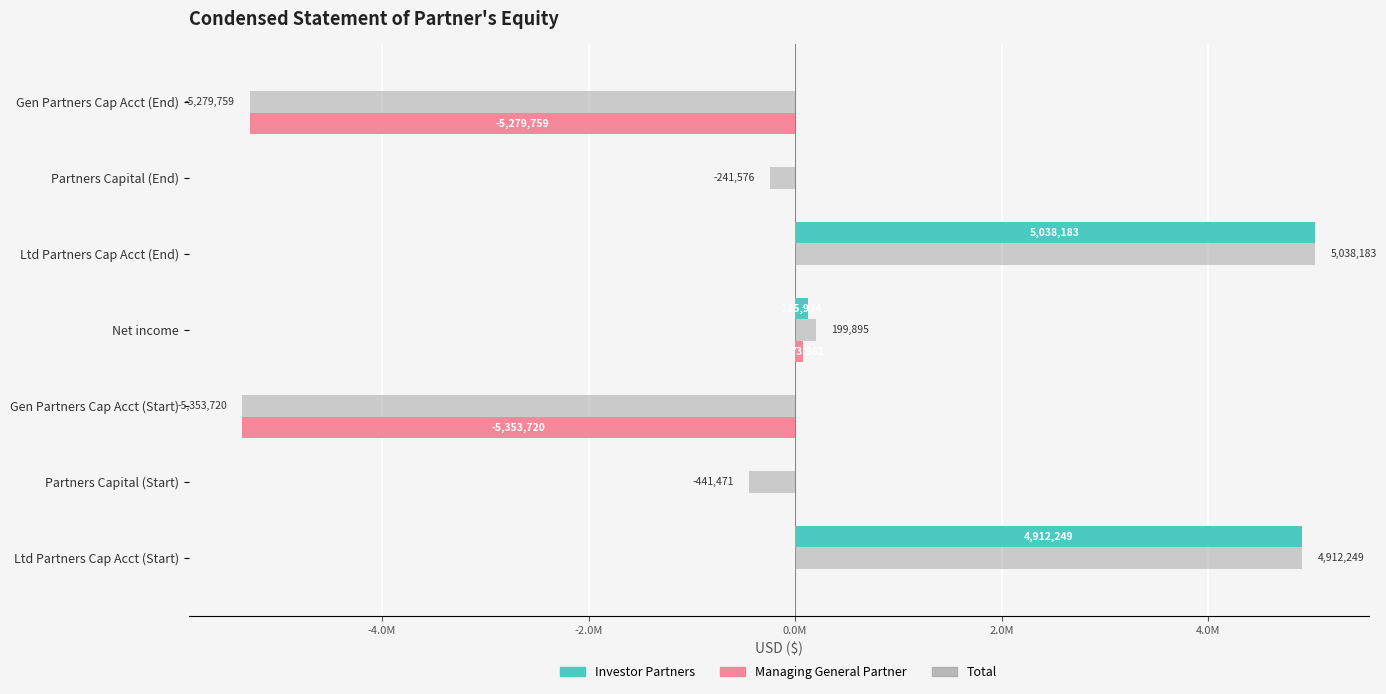

What is the greatest value displayed?

5038183